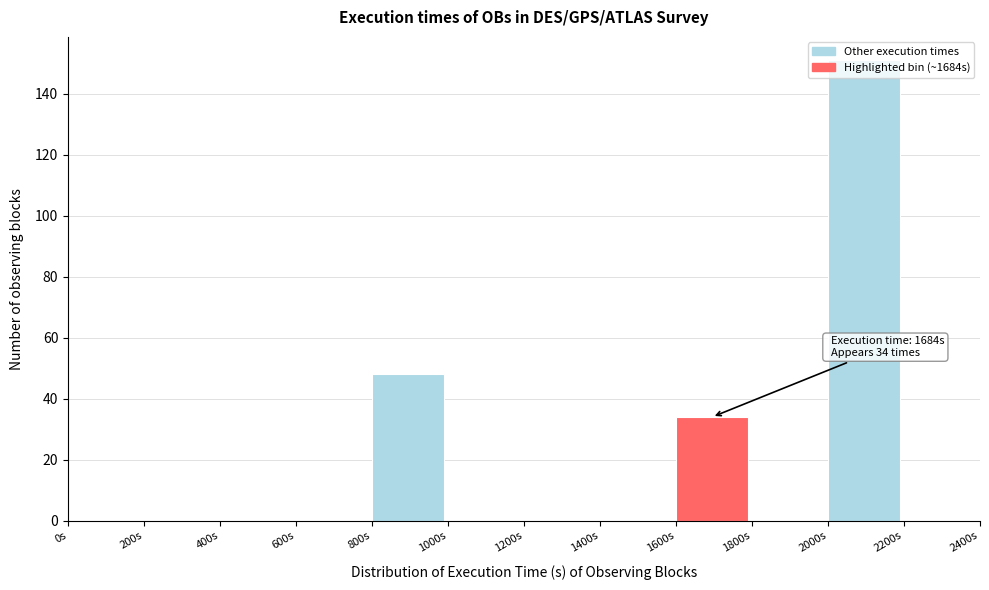

Over which range of the x-axis is the bar tallest?

2000 to 2200